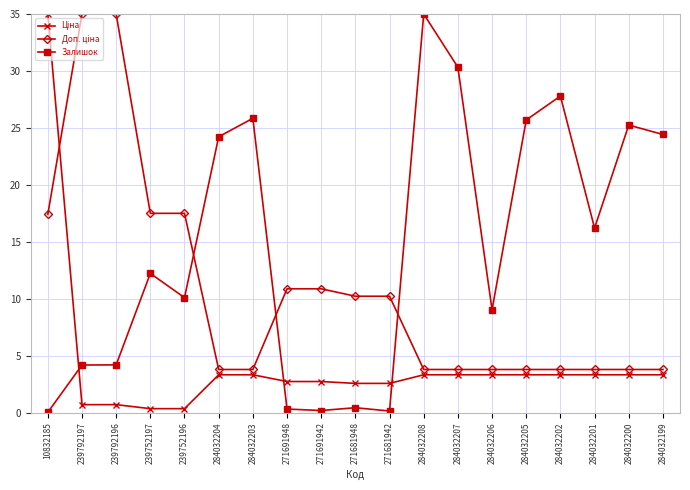

What is the sum of all Залишок values?

275.6